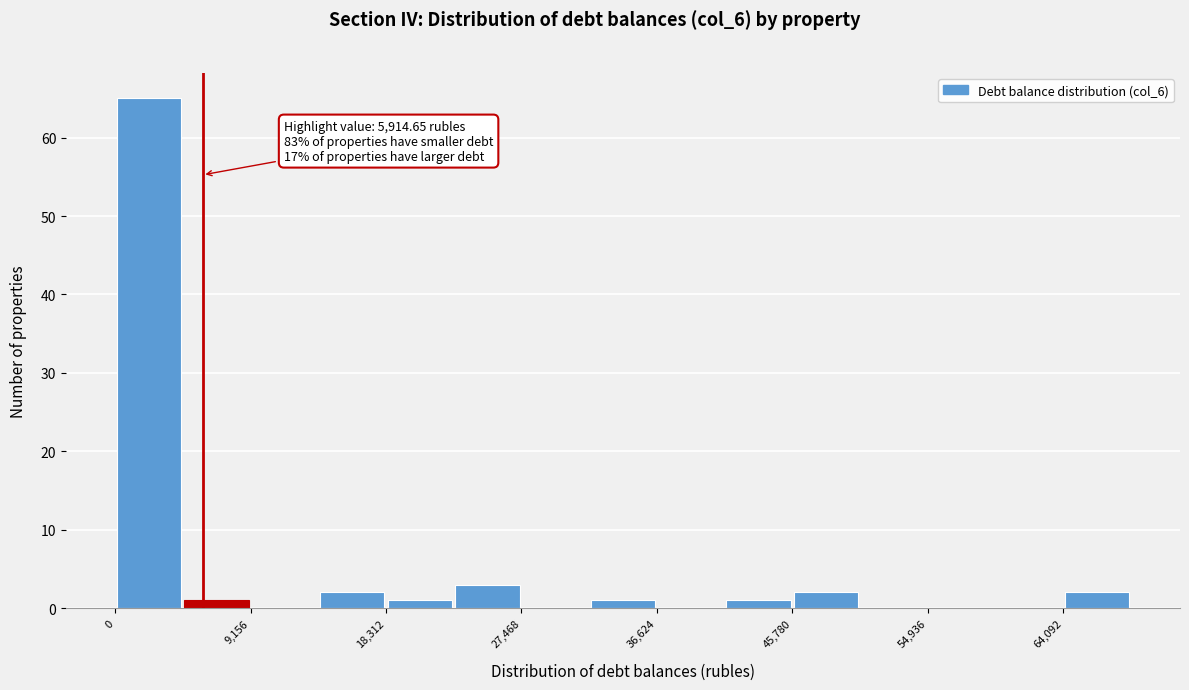

Which range on the x-axis has the tallest bar?

0 to 5000